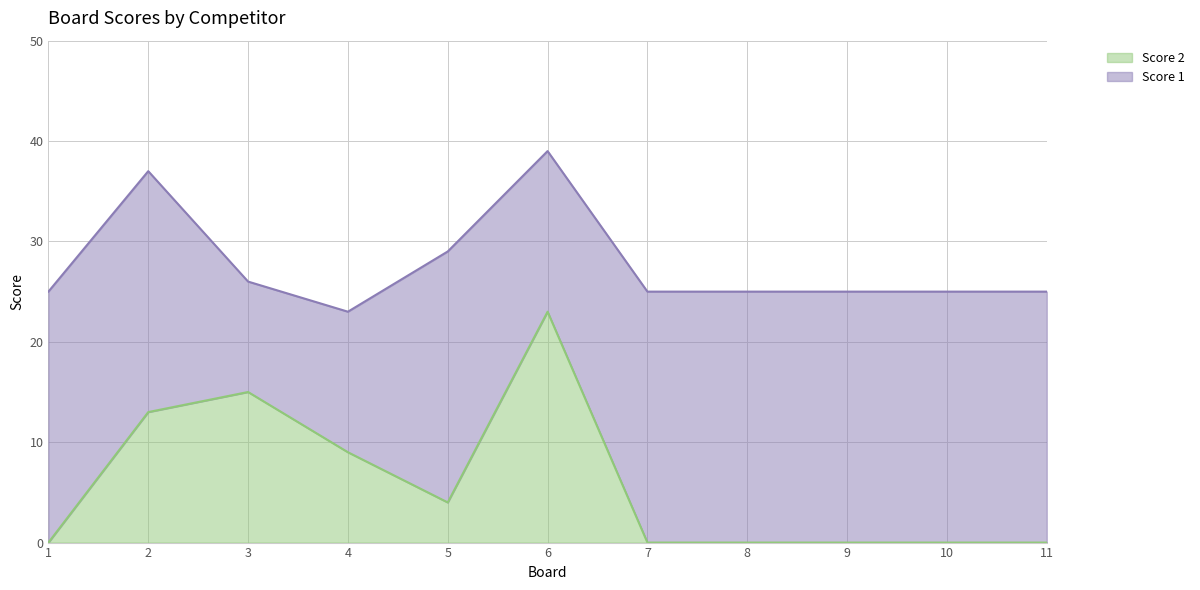

What is the difference between the maximum and minimum values in the Score 2 series?

23